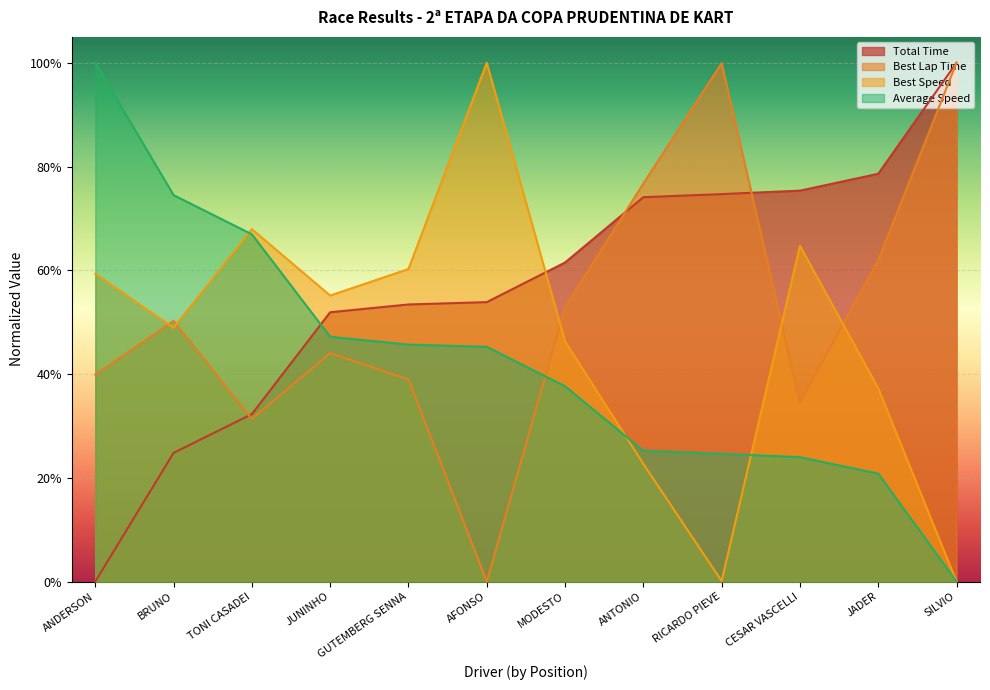

Does the chart display data point markers on the line(s)?

No